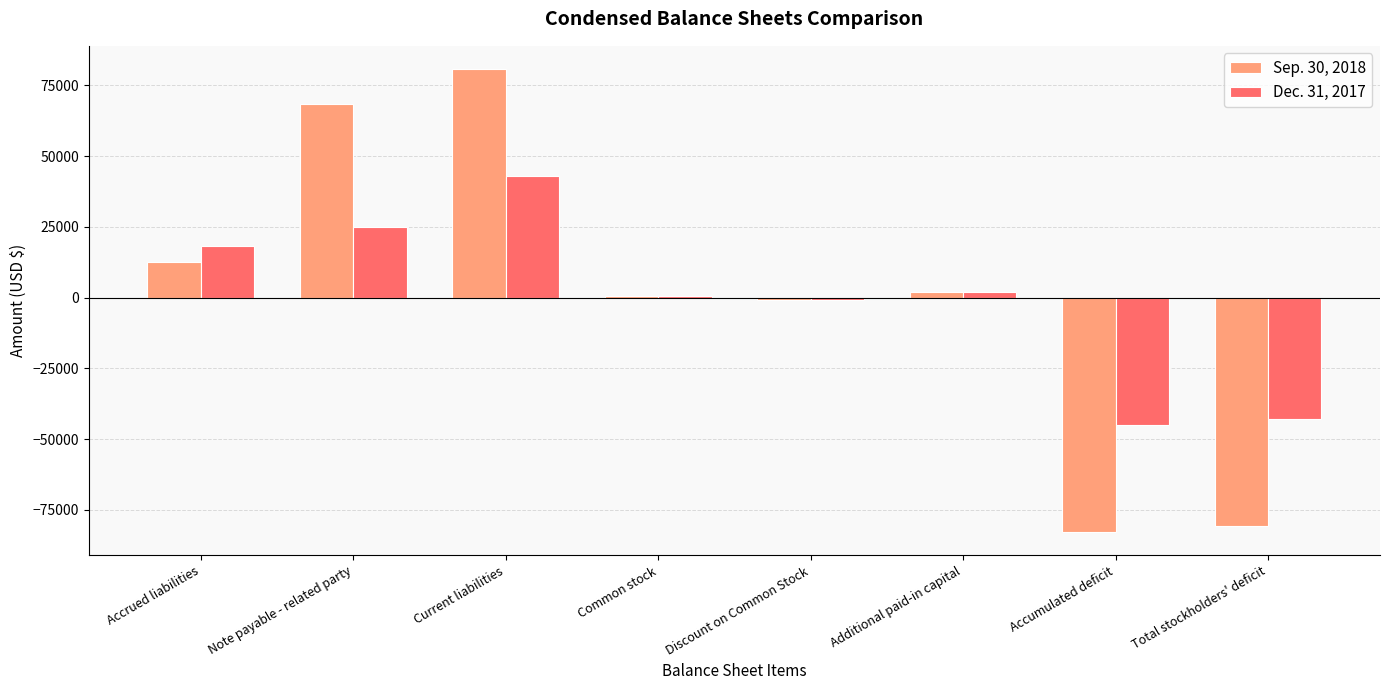

How many series are shown in this chart?

2